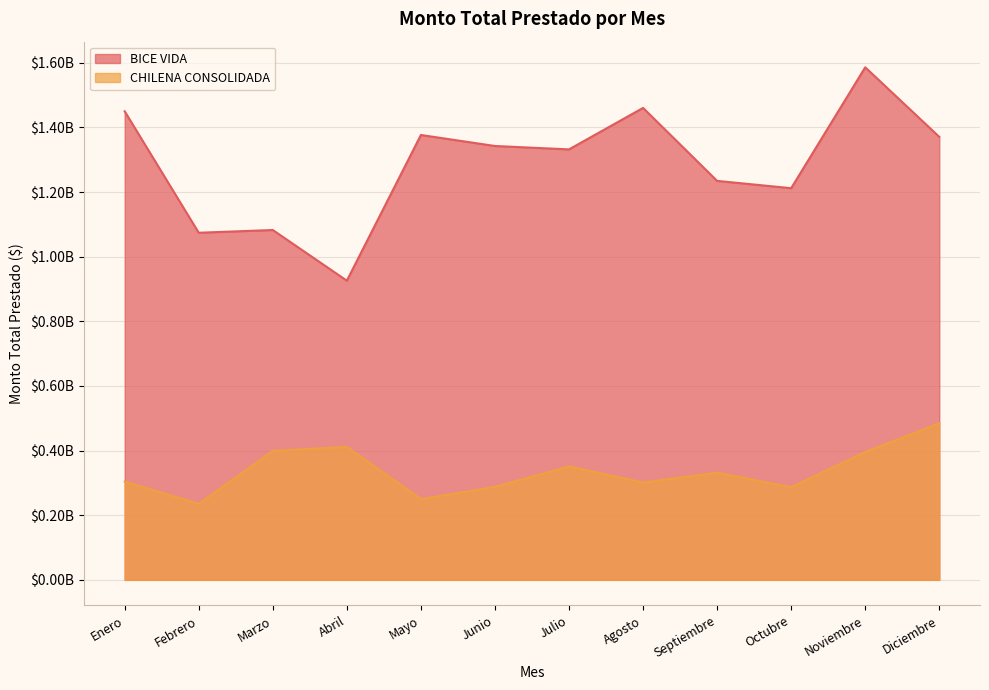

What is the maximum value shown in the chart?

1585940221